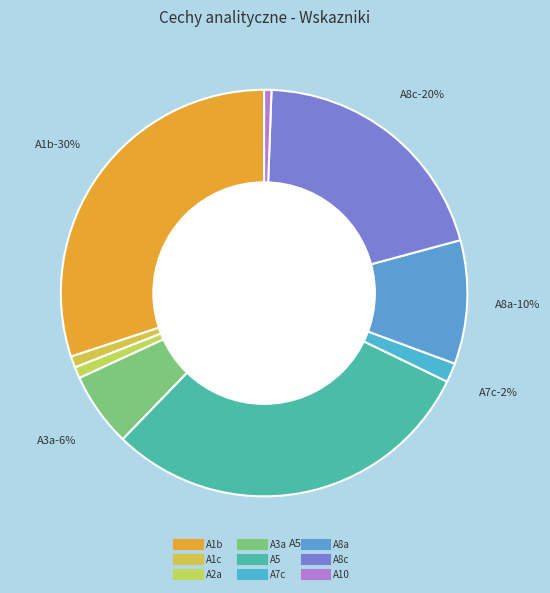

Does A8a represent more than half of the total?

No